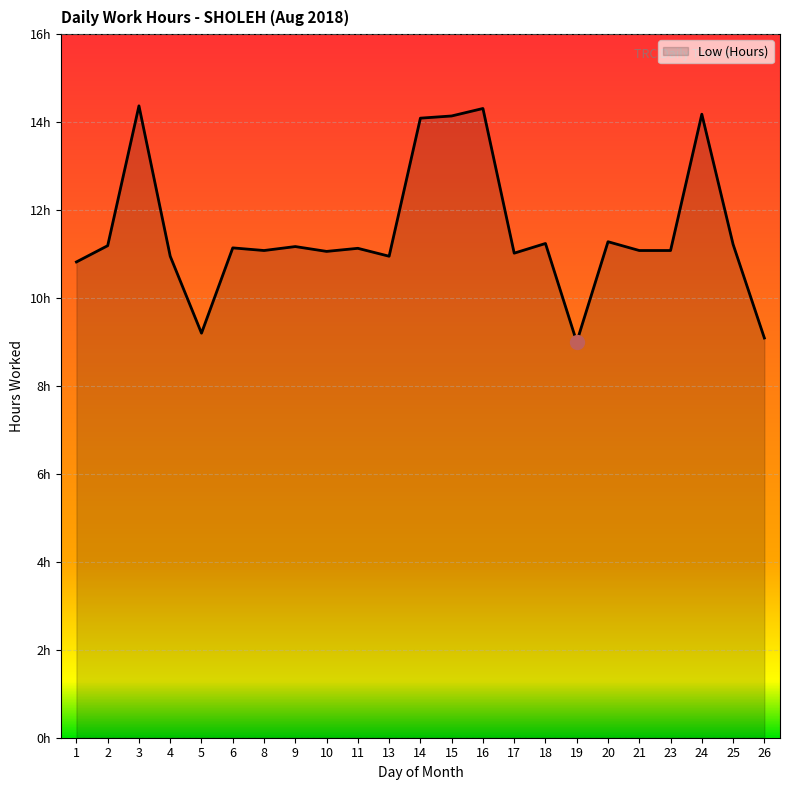

Reading left to right, extract all data points from this chart.

1=10.8	2=11.2	3=14.4	4=10.9	5=9.2	6=11.1	8=11.1	9=11.2	10=11.1	11=11.1	13=10.9	14=14.1	15=14.1	16=14.3	17=11.0	18=11.2	19=9.0	20=11.3	21=11.1	23=11.1	24=14.2	25=11.2	26=9.1